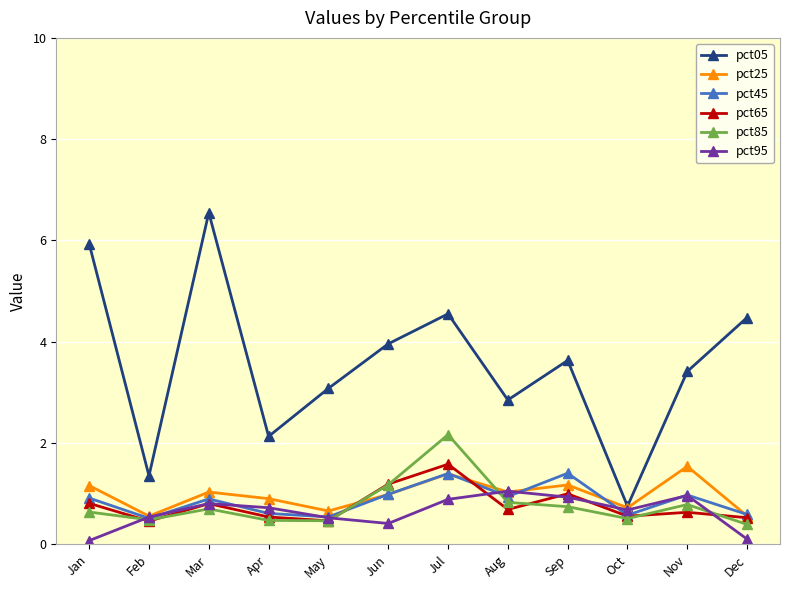

What is the maximum value shown in the chart?

6.5